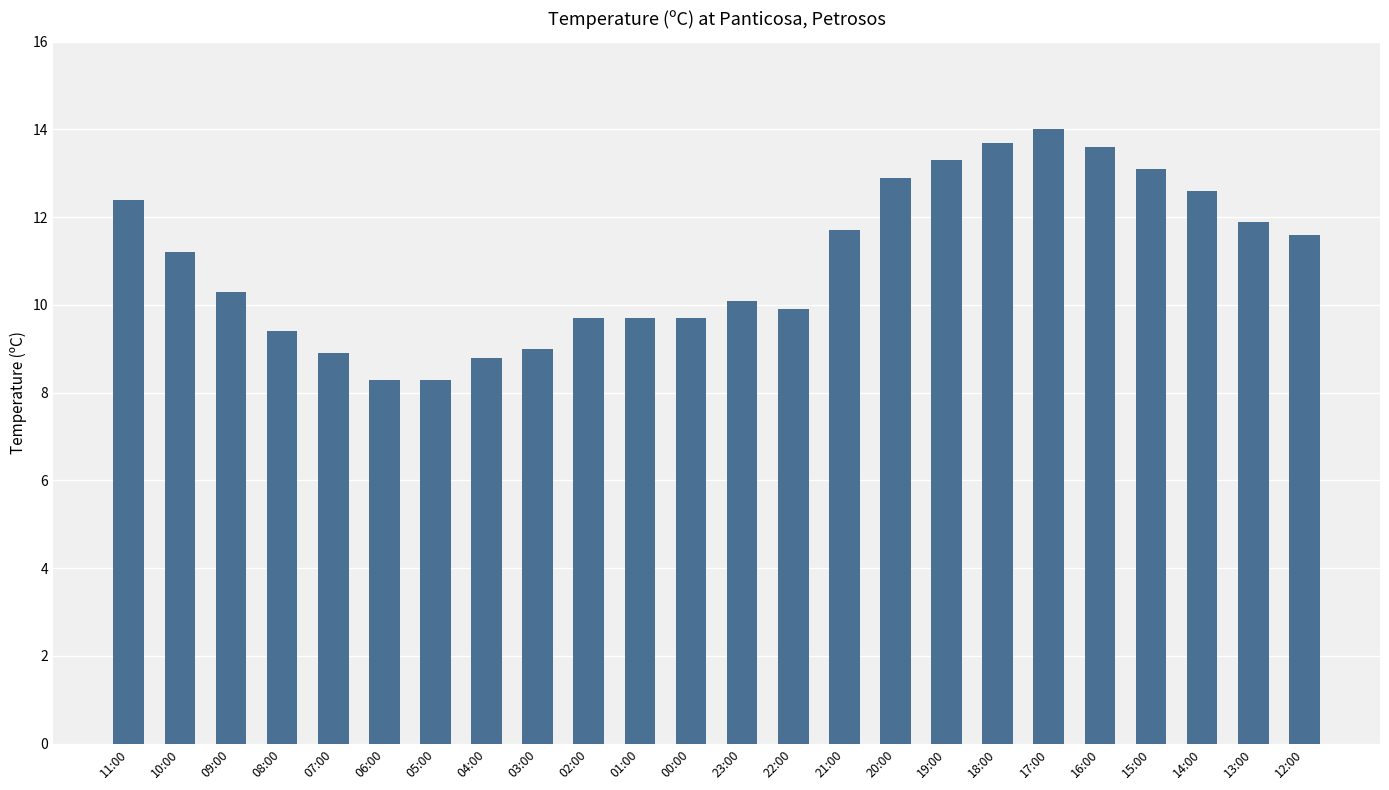

What is the maximum value shown in the chart?

14.0